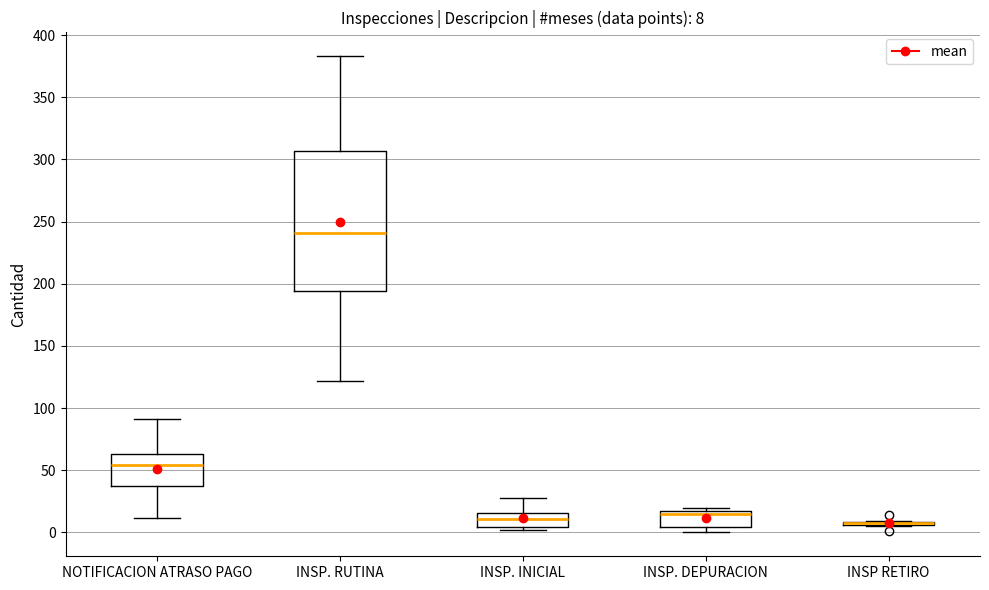

Which box is the tallest, from its lower edge to its upper edge?

INSP. RUTINA